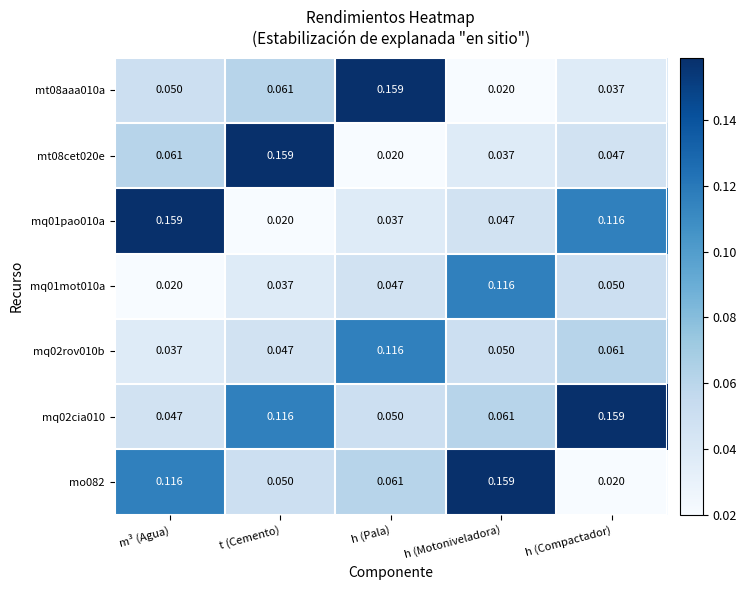

At which label is mq01pao010a closest to 0?

t (Cemento)